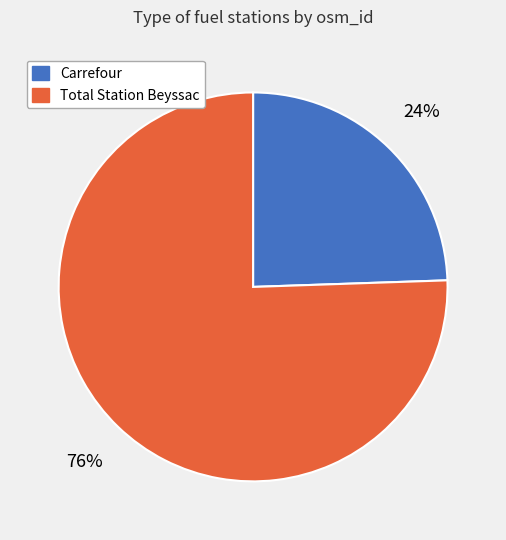

To the nearest percent, what is the combined percentage of Total Station Beyssac and Carrefour?

100%